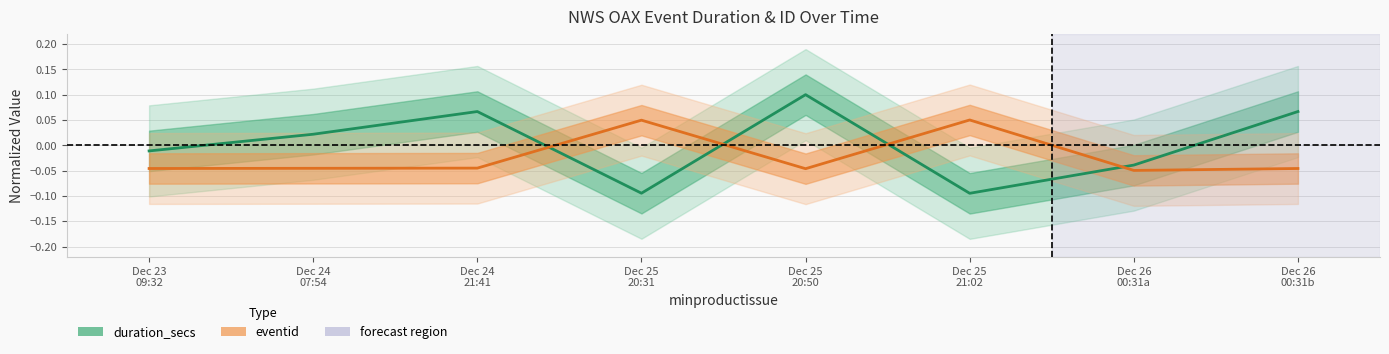

How many data points in eventid are above 0?

2